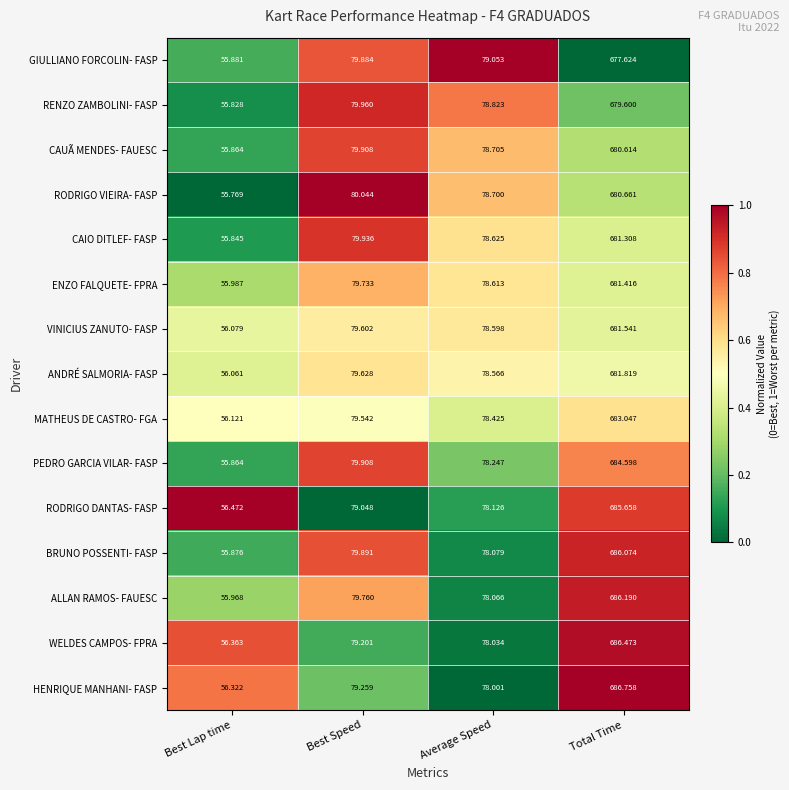

Which category has the lowest value in the ALLAN RAMOS- FAUESC series?

Best Lap time